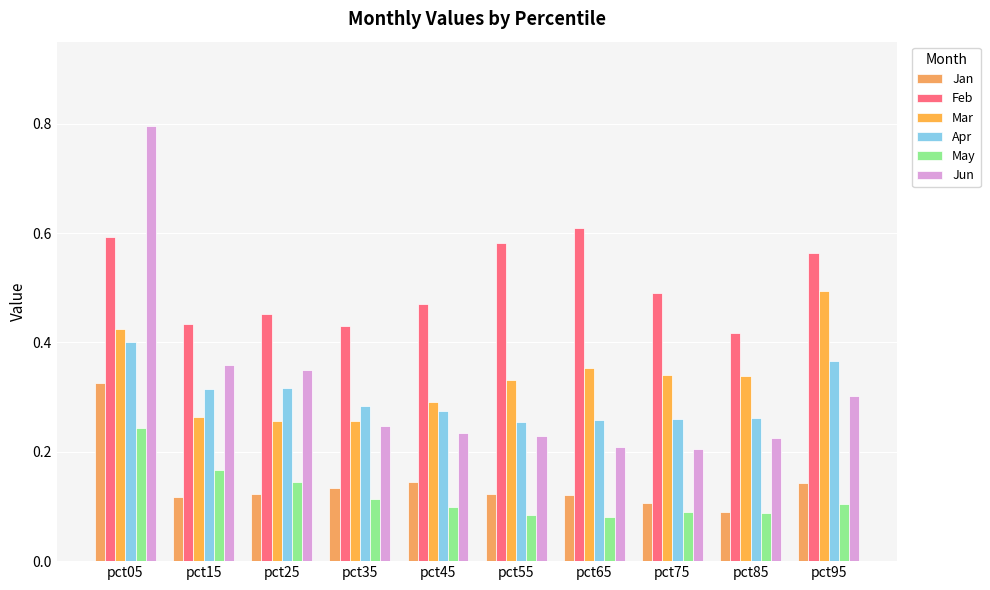

Reading right to left, transcribe all the data shown in this chart.

Jan: 0.1	0.1	0.1	0.1	0.1	0.1	0.1	0.1	0.1	0.3
Feb: 0.6	0.4	0.5	0.6	0.6	0.5	0.4	0.5	0.4	0.6
Mar: 0.5	0.3	0.3	0.4	0.3	0.3	0.3	0.3	0.3	0.4
Apr: 0.4	0.3	0.3	0.3	0.3	0.3	0.3	0.3	0.3	0.4
May: 0.1	0.1	0.1	0.1	0.1	0.1	0.1	0.1	0.2	0.2
Jun: 0.3	0.2	0.2	0.2	0.2	0.2	0.2	0.3	0.4	0.8